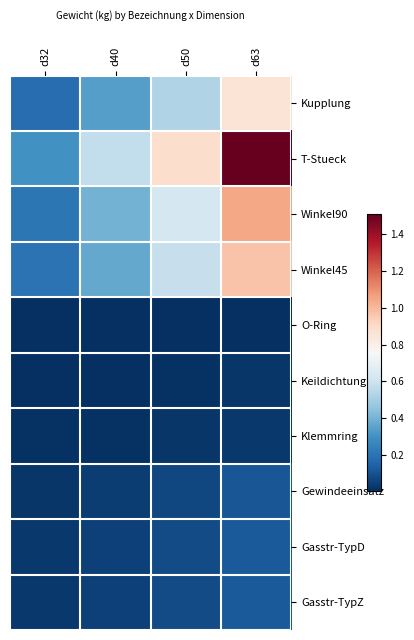

Reading left to right, what are all the values shown in this chart?

Kupplung: d32=0.2	d40=0.3	d50=0.5	d63=0.9
T-Stueck: d32=0.3	d40=0.6	d50=0.9	d63=1.5
Winkel90: d32=0.2	d40=0.4	d50=0.6	d63=1.1
Winkel45: d32=0.2	d40=0.4	d50=0.6	d63=1.0
O-Ring: d32=0.0	d40=0.0	d50=0.0	d63=0.0
Keildichtung: d32=0.0	d40=0.0	d50=0.0	d63=0.0
Klemmring: d32=0.0	d40=0.0	d50=0.0	d63=0.0
Gewindeeinsatz: d32=0.0	d40=0.0	d50=0.1	d63=0.1
Gasstr-TypD: d32=0.0	d40=0.1	d50=0.1	d63=0.1
Gasstr-TypZ: d32=0.0	d40=0.1	d50=0.1	d63=0.1